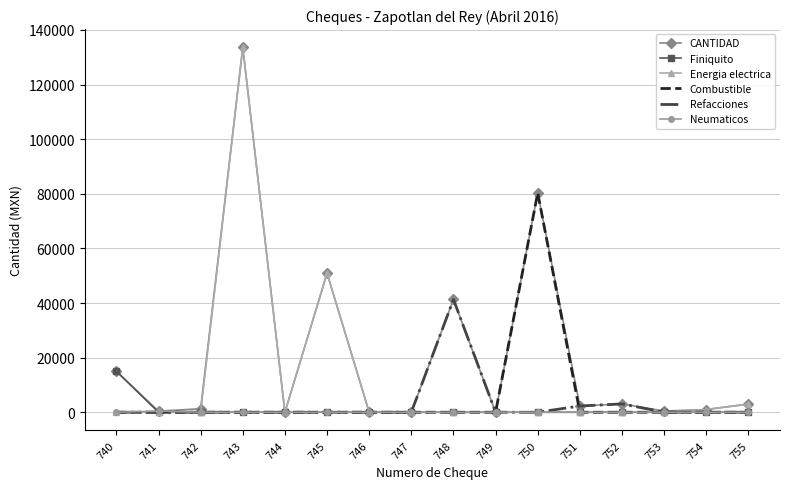

What is the difference between the highest and lowest values at 740?

15000.0